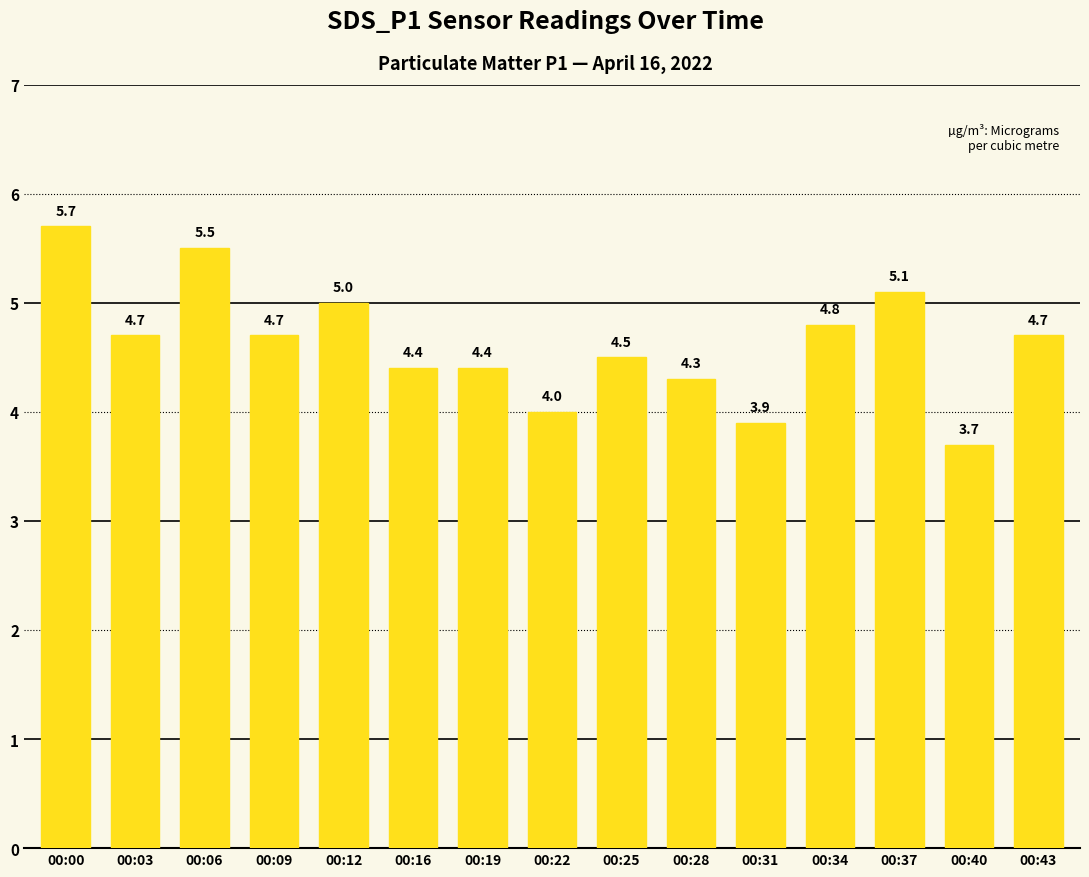

What is the difference between the maximum and minimum values?

2.0